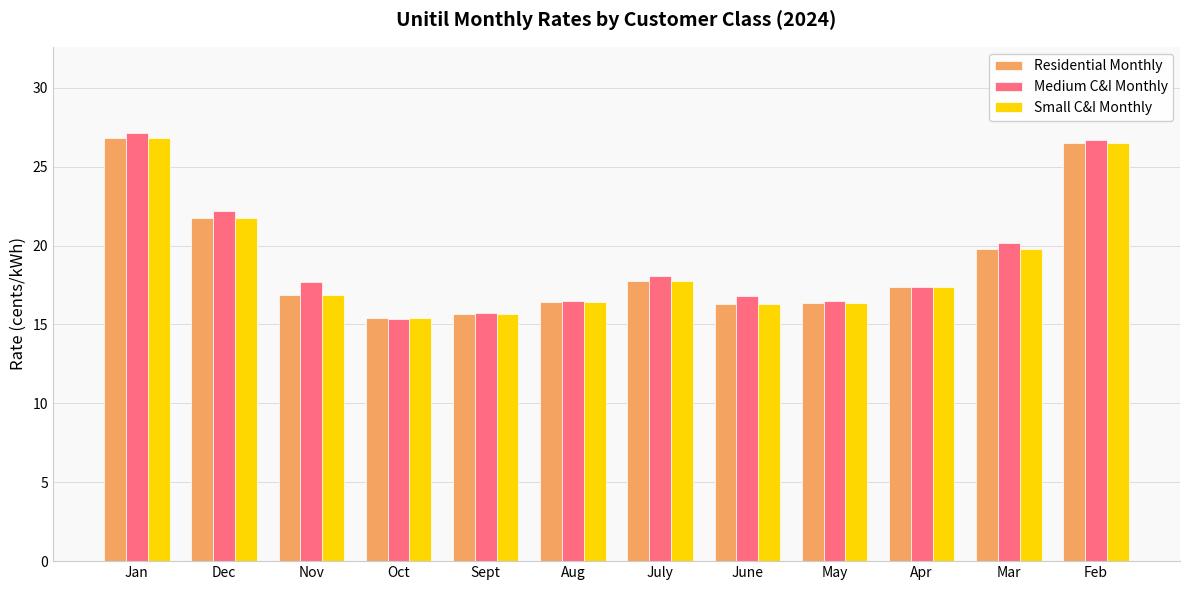

What is the difference between the maximum and minimum values in the Medium C&I Monthly series?

11.8